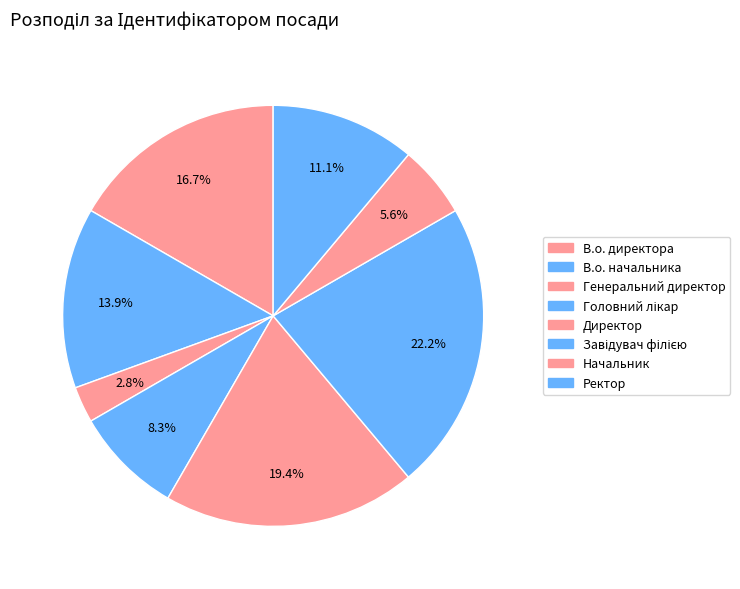

The Завідувач філією slice represents 12% of the pie. True or false?

False